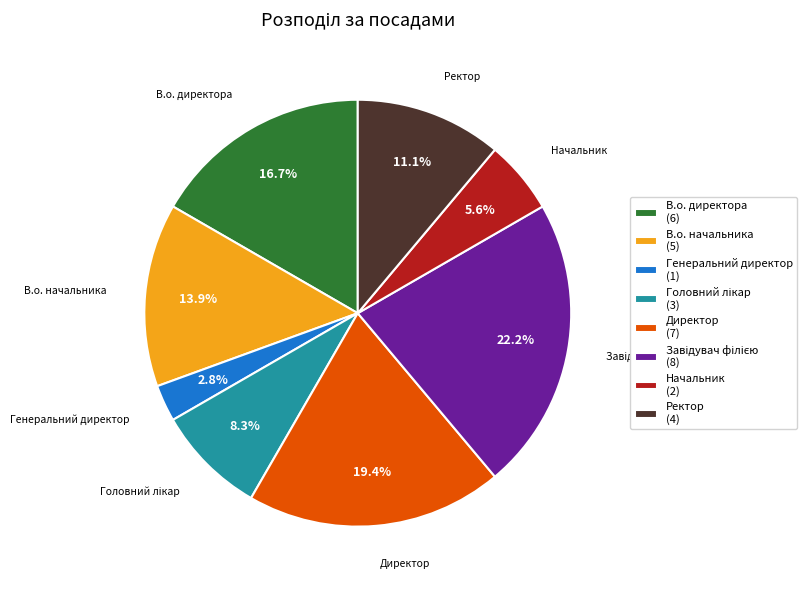

Which has a higher value, Ректор or В.о. директора?

В.о. директора